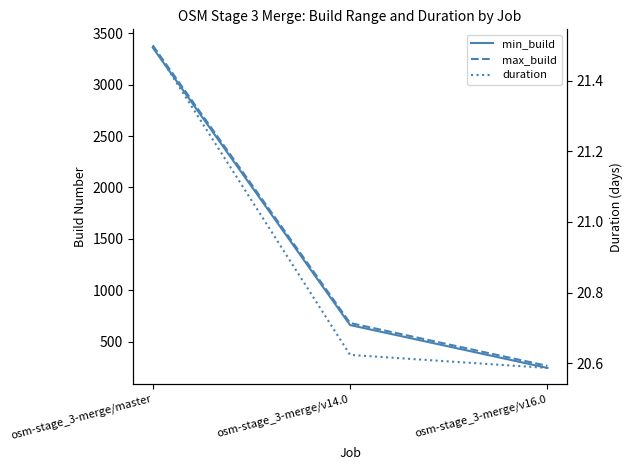

The value of max_build at osm-stage_3-merge/v14.0 is 284.8. True or false?

False